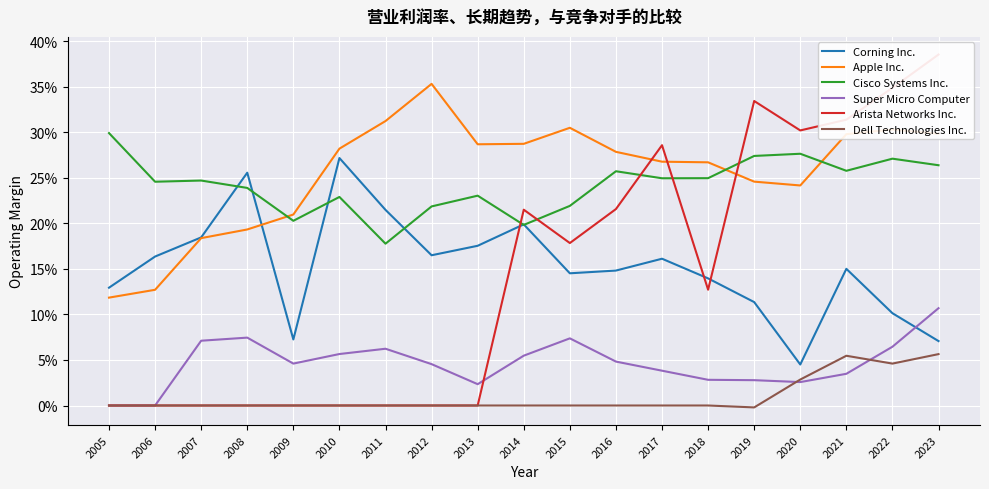

What is the difference between the highest and lowest values at 2016?

0.3